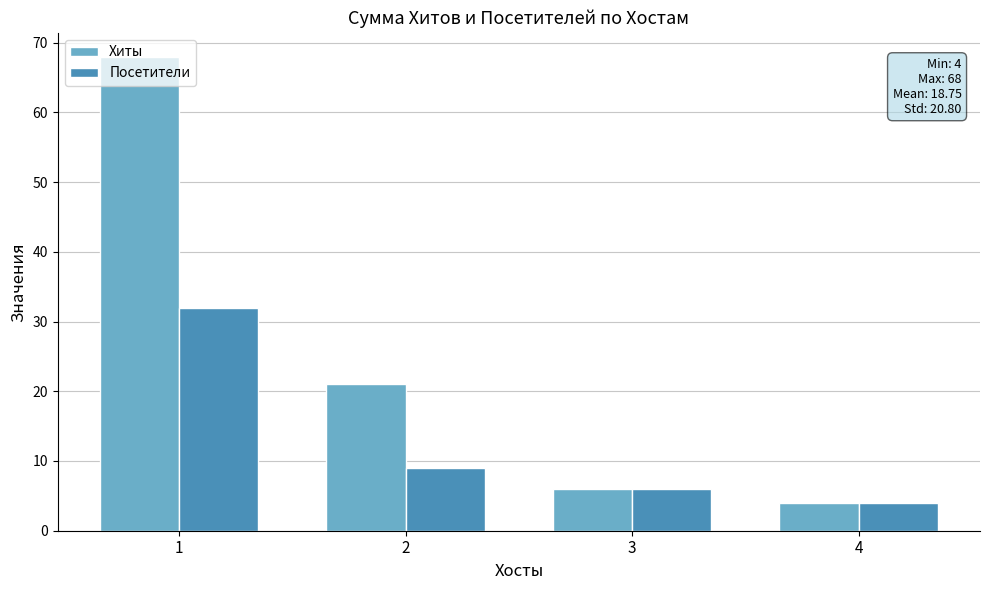

At how many categories does at least one series exceed 44?

1